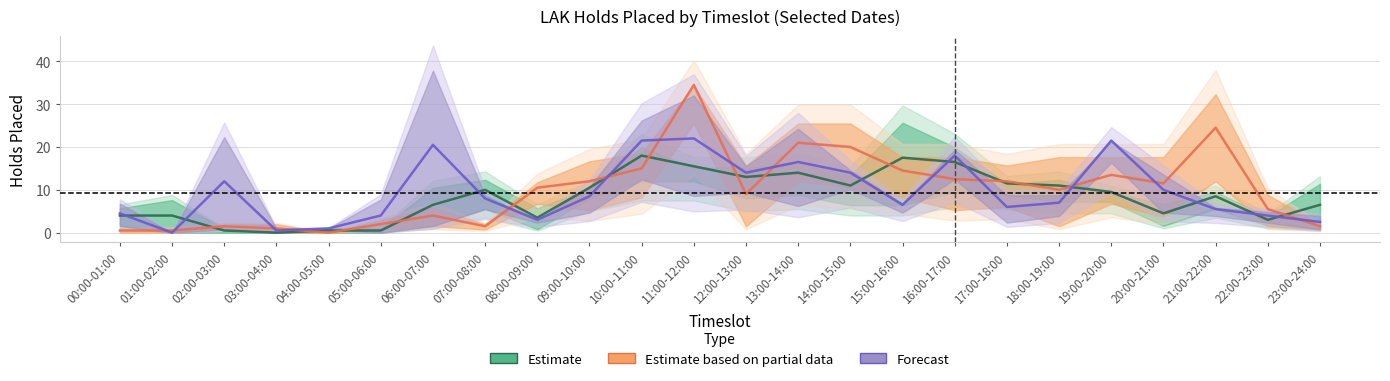

True or false: Forecast has more than 1 points higher than both neighbors.

True